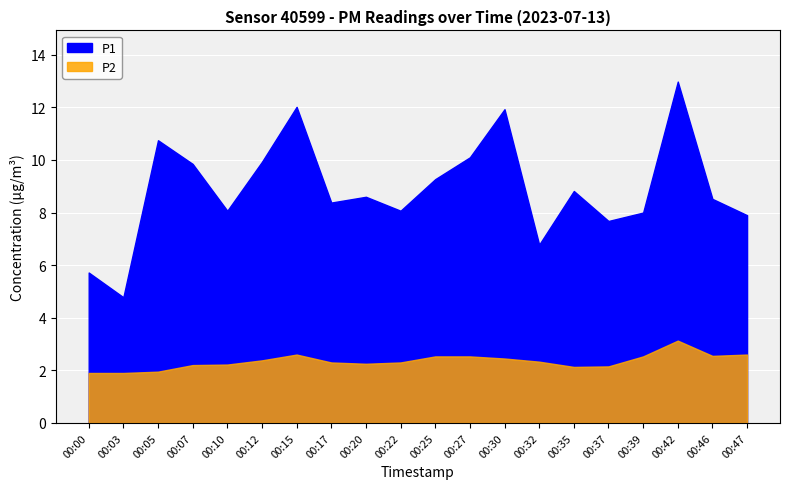

The value of P2 at 00:00 is 0.8. True or false?

False